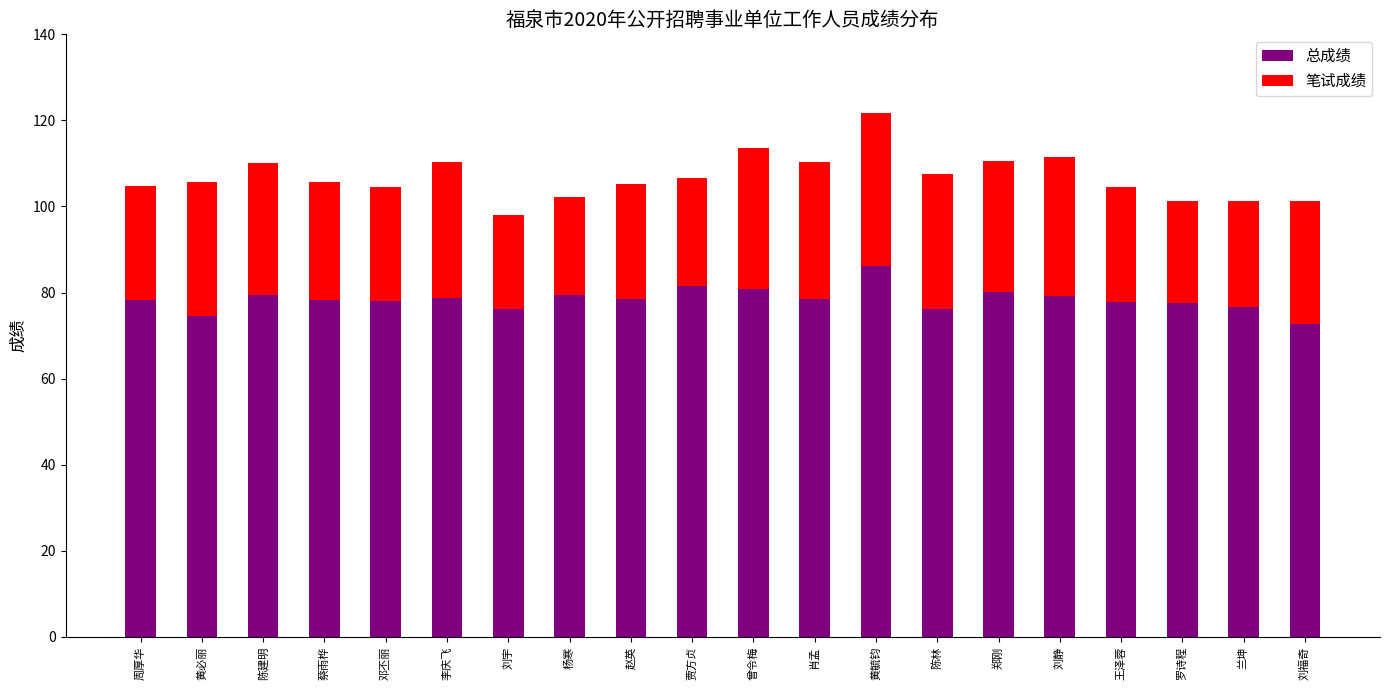

What is the highest value of the 总成绩 series?

86.1